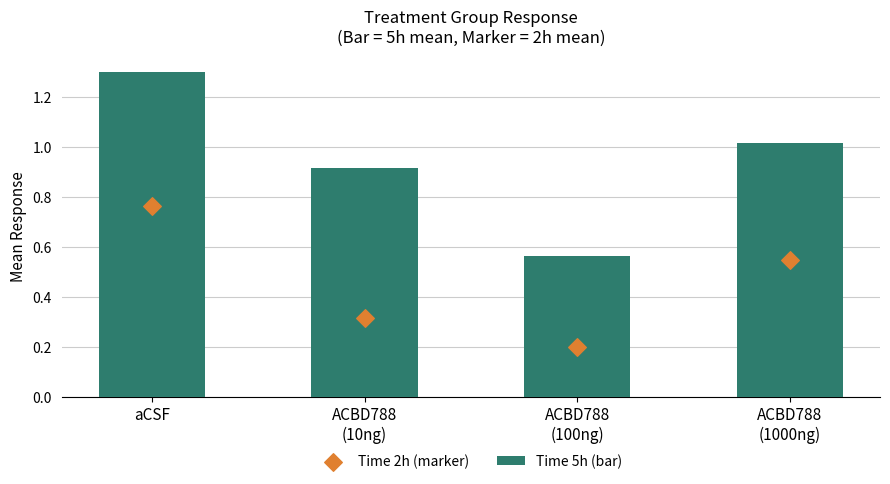

Which series reaches the minimum Y coordinate?

Time 2h (marker)